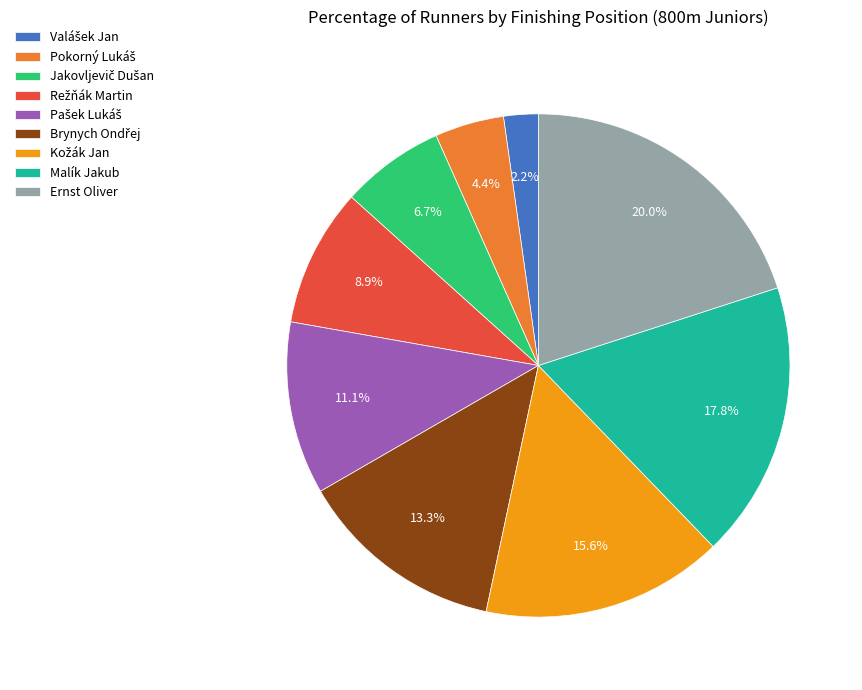

To the nearest percent, what percentage of the pie is Malík Jakub?

18%